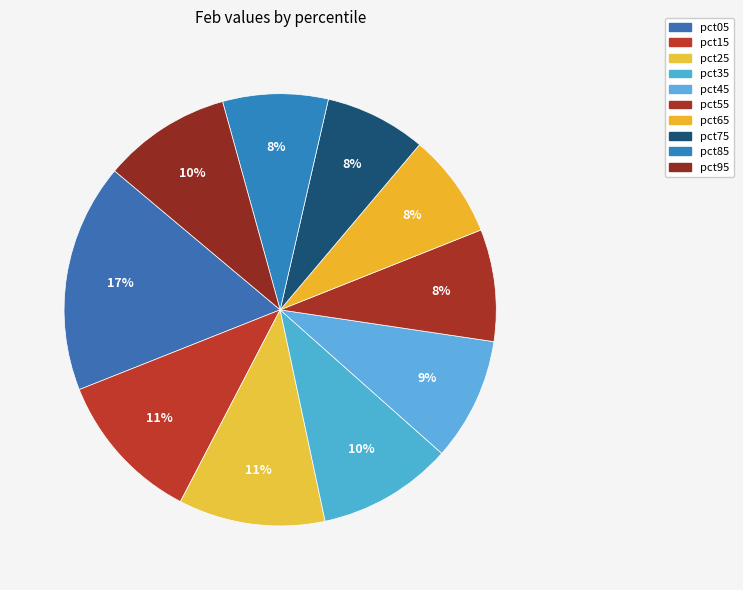

How many segments does this pie chart have?

10